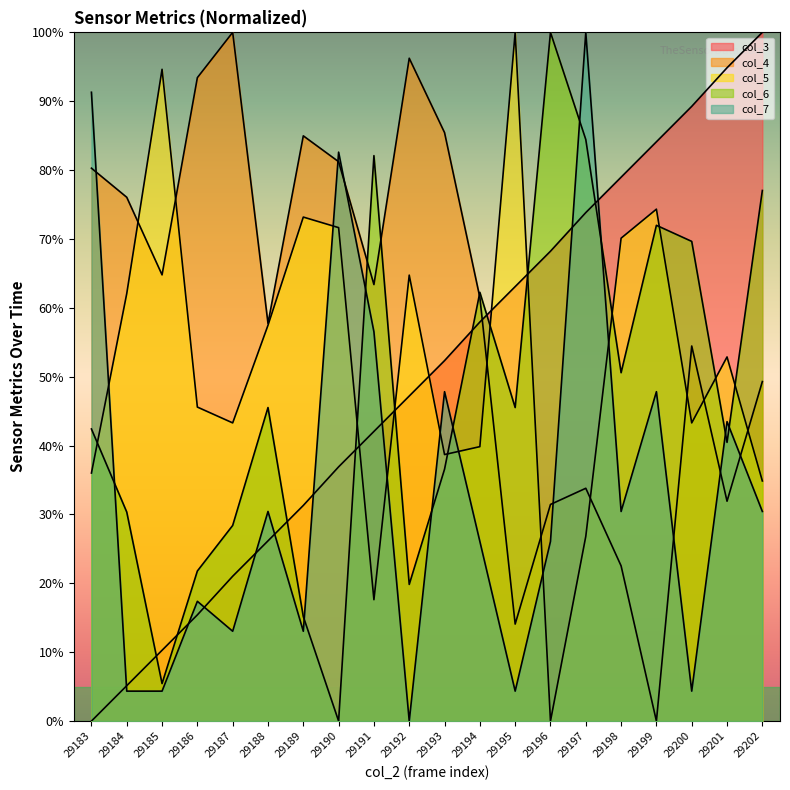

Which series has the largest total across all categories?

col_4